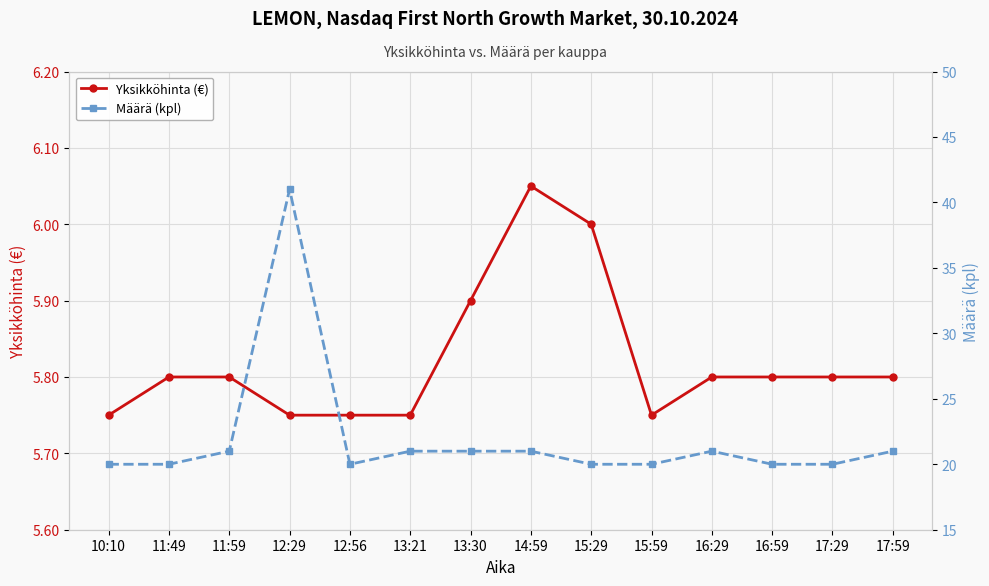

List the labels in order of Määrä (kpl) value, largest first.

12:29, 11:59, 13:21, 13:30, 14:59, 16:29, 17:59, 10:10, 11:49, 12:56, 15:29, 15:59, 16:59, 17:29